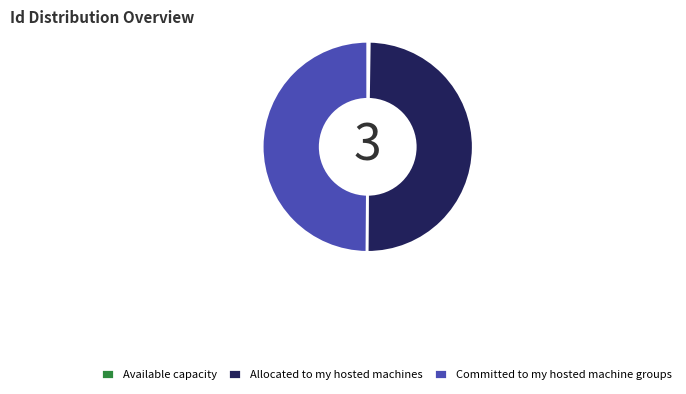

Is the sum of Allocated to my hosted machines and Committed to my hosted machine groups greater than half?

Yes